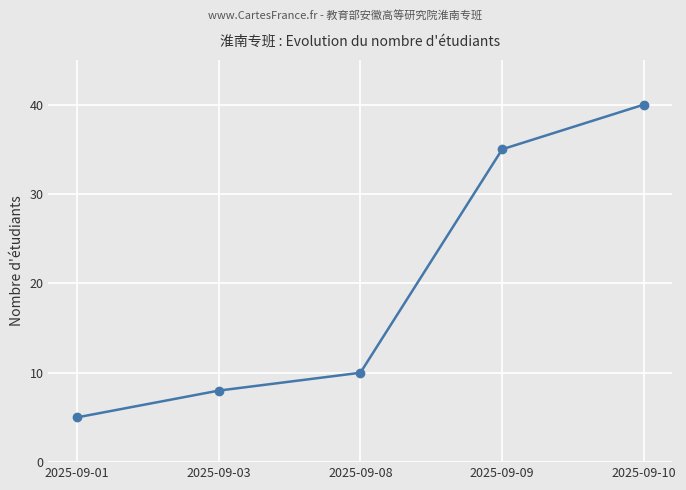

Is it true that the value at 2025-09-09 is 35?

True